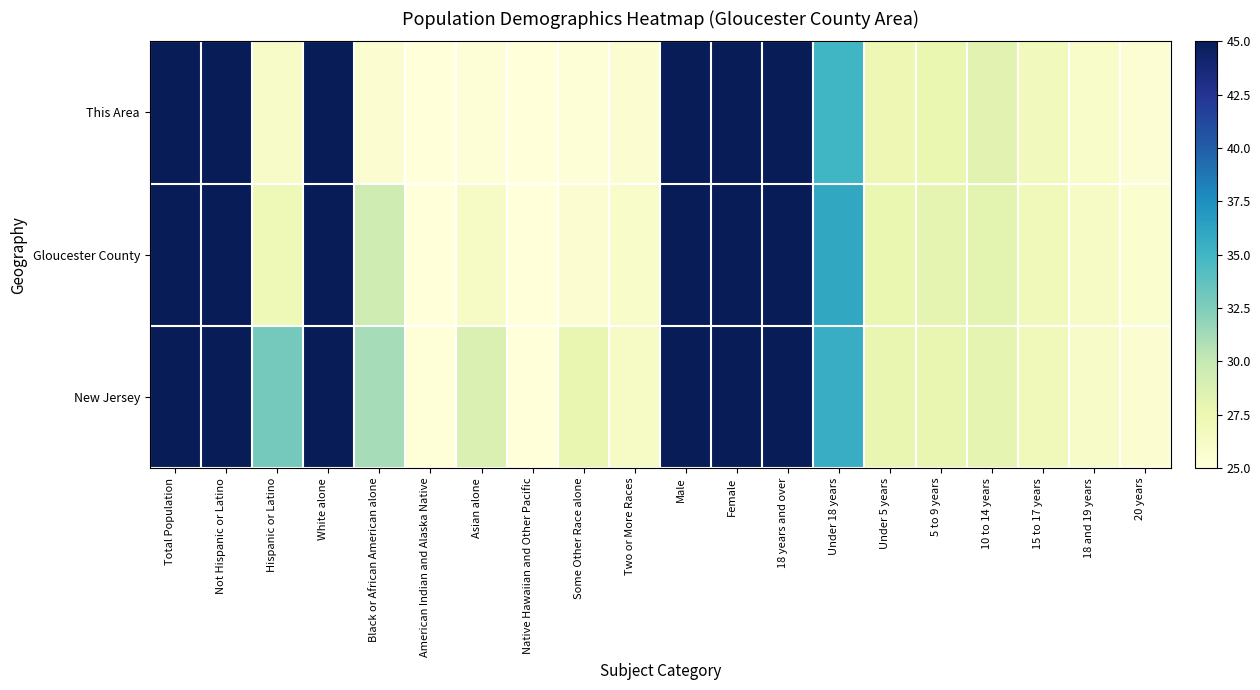

Between 10 to 14 years and Under 5 years, which is larger?

10 to 14 years